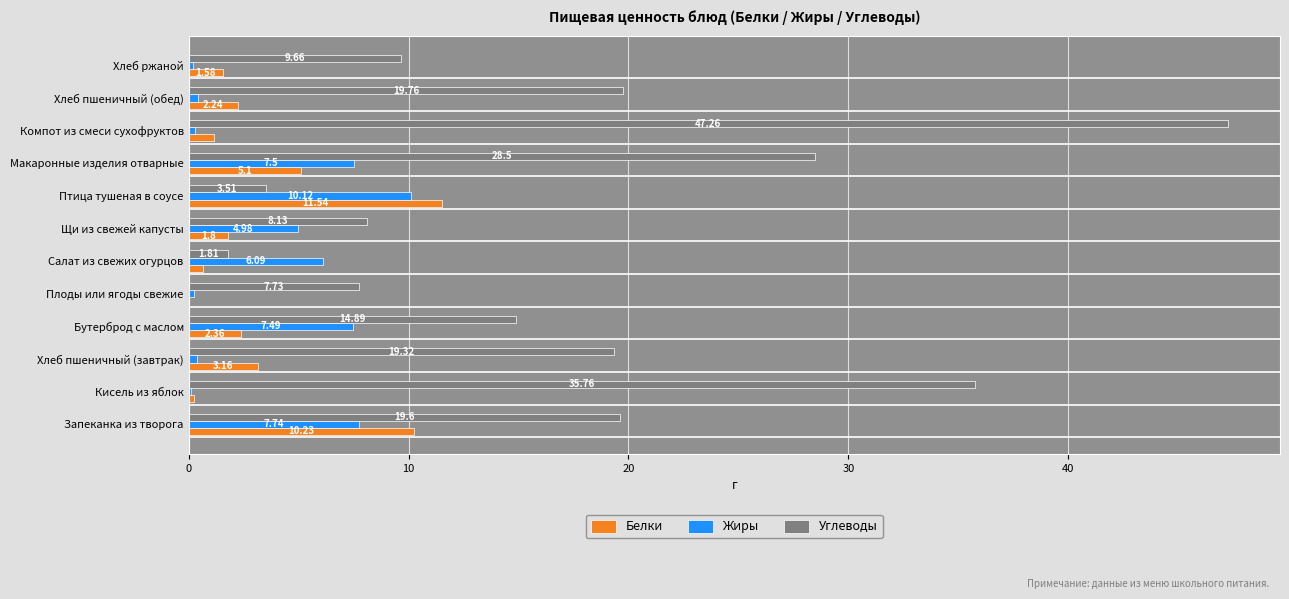

What is the total value across all series at Компот из смеси сухофруктов?

48.7